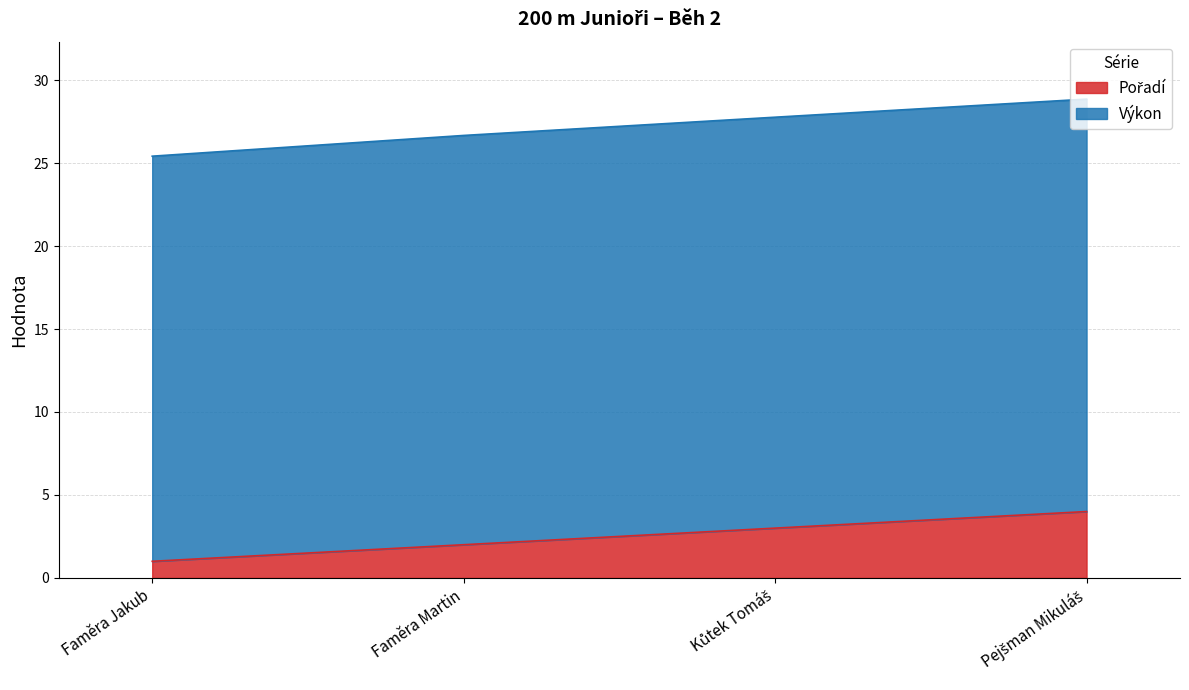

Between Faměra Martin and Faměra Jakub, which is larger?

Faměra Martin